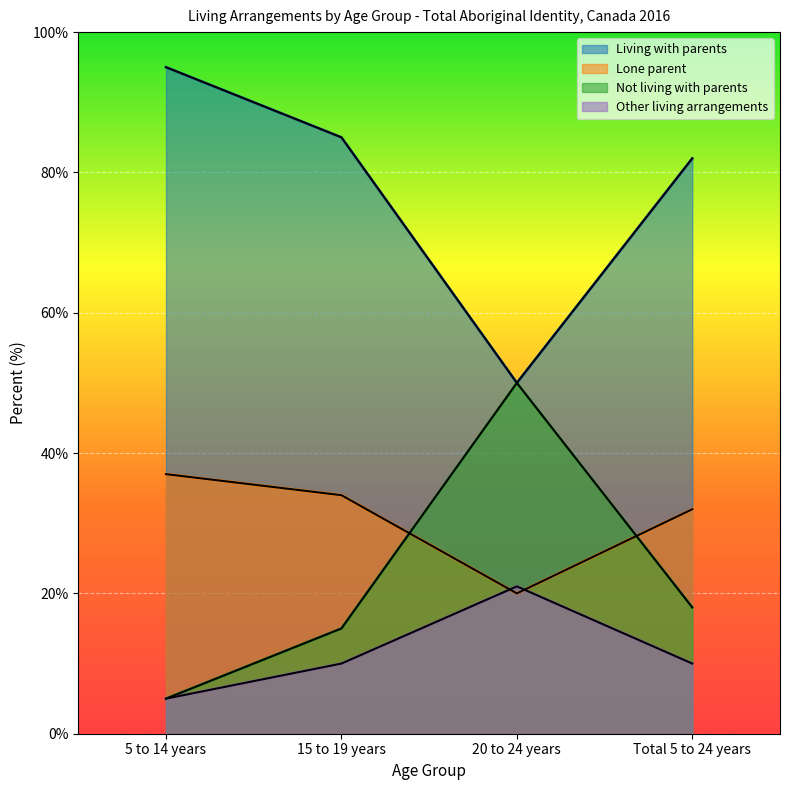

True or false: Other living arrangements has more than 0 points higher than both neighbors.

True